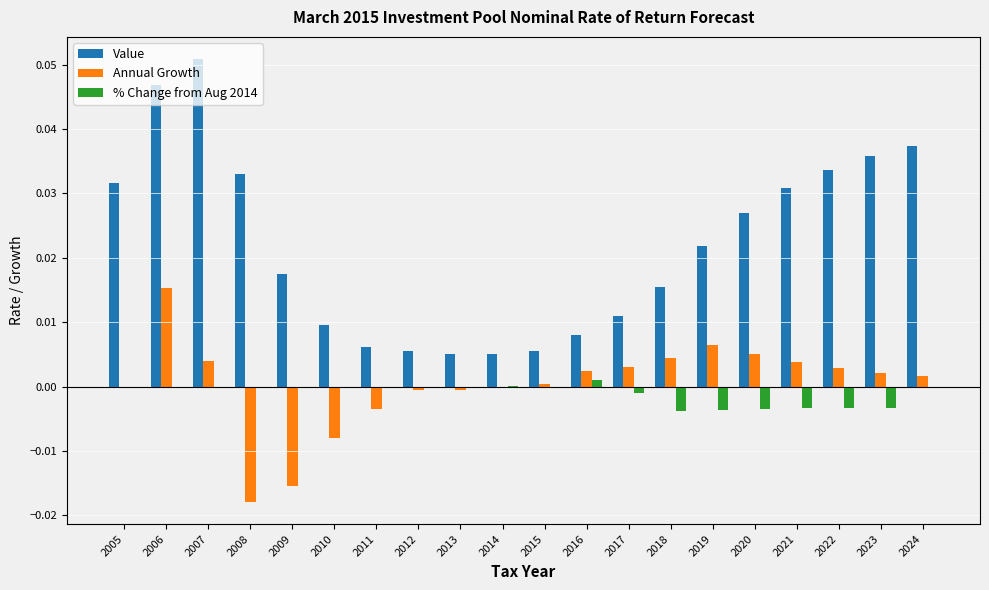

Which series changed the most between 2007 and 2013?

Value